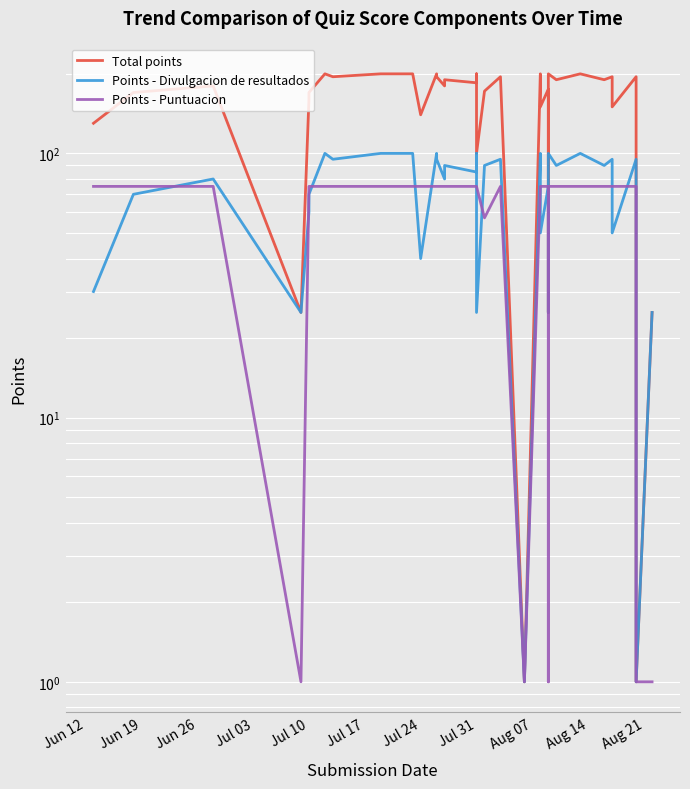

What is the sum of all Points - Puntuacion values?

2612